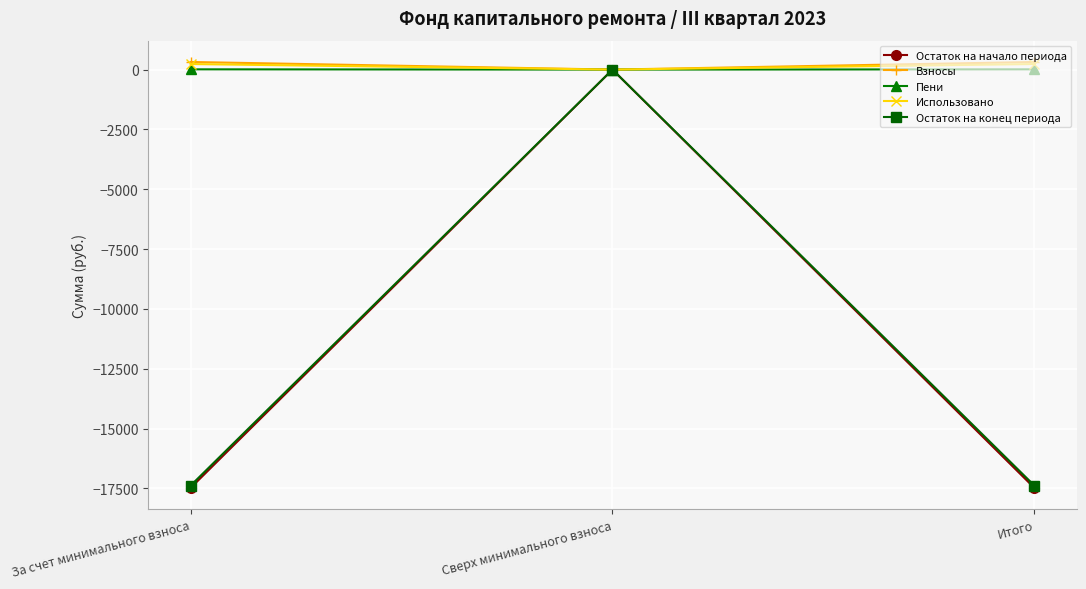

Which category has the highest value in the Остаток на конец периода series?

Сверх минимального взноса